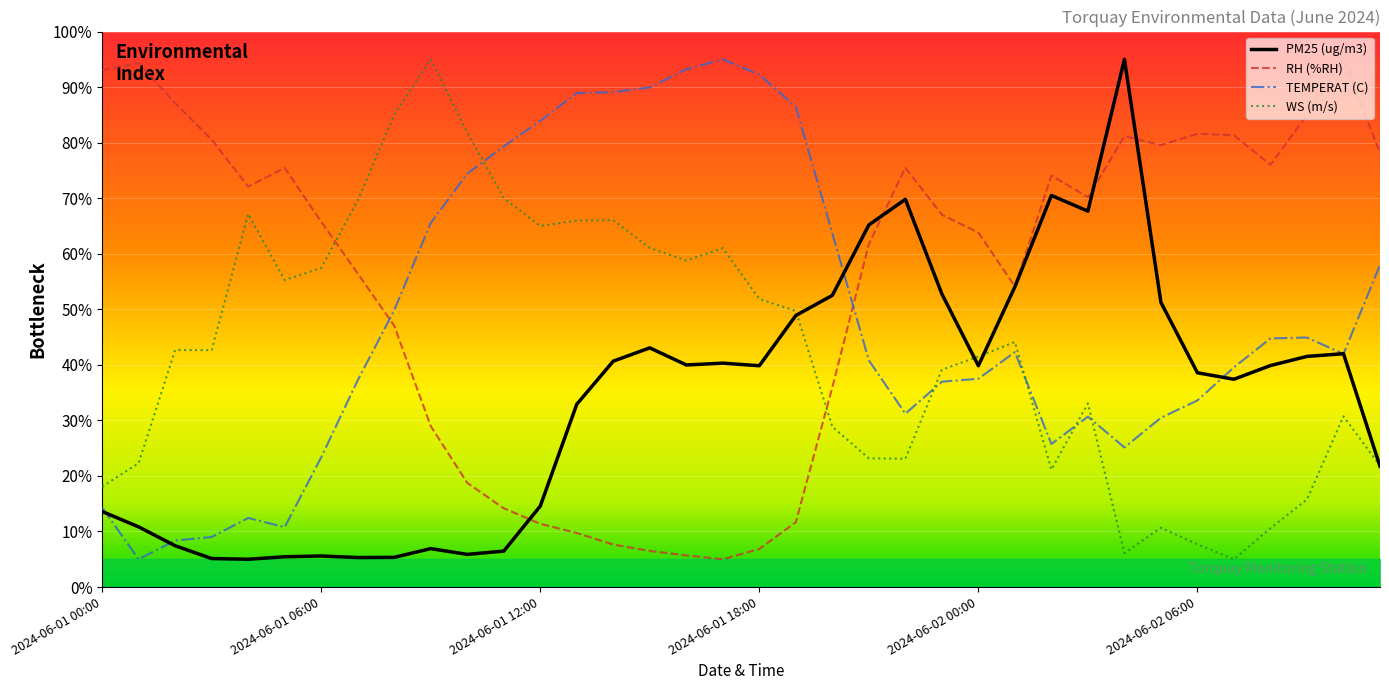

What is the spread (max minus min) of values at 7?

64.3